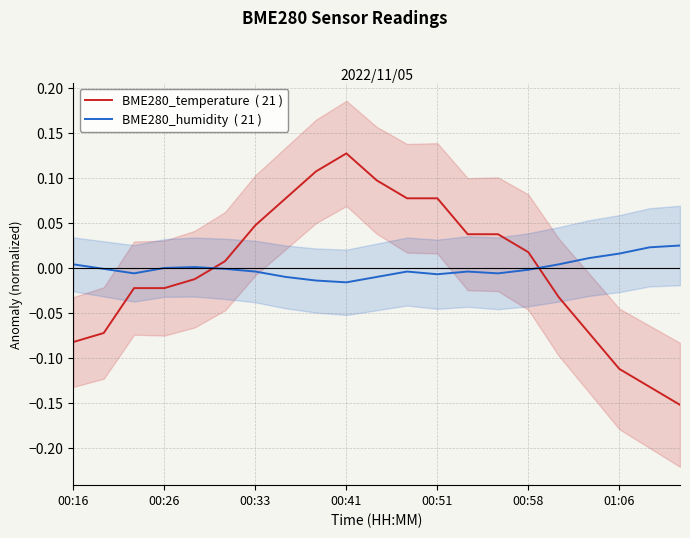

How many times do BME280_temperature  ( 21 ) and BME280_humidity  ( 21 ) cross each other?

2